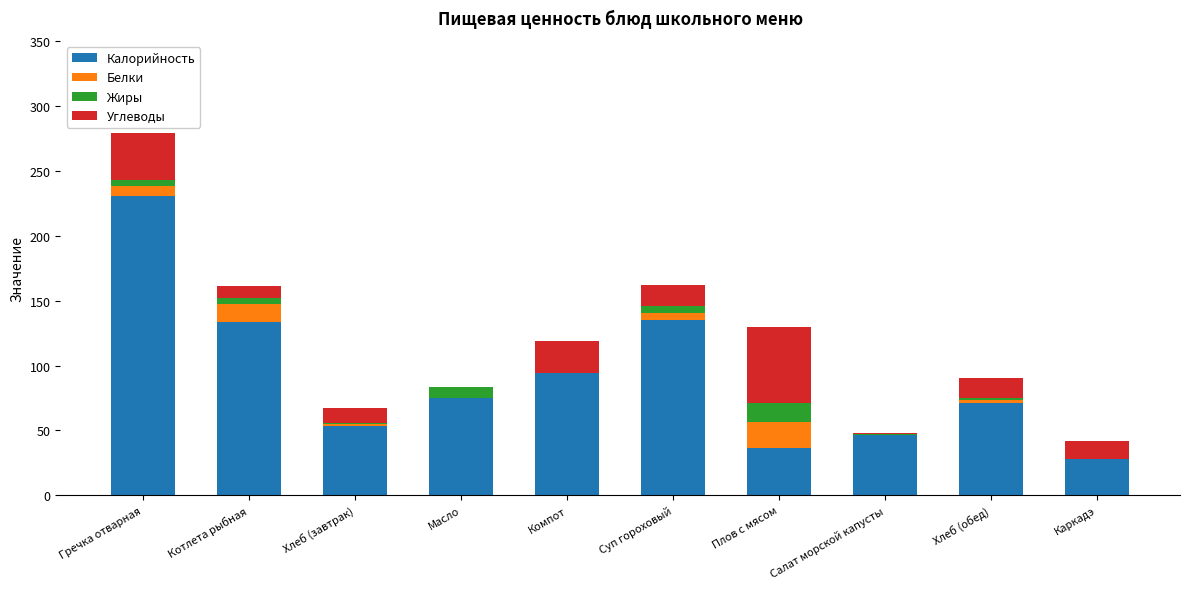

True or false: Калорийность has a value of 34.8 at Компот.

False